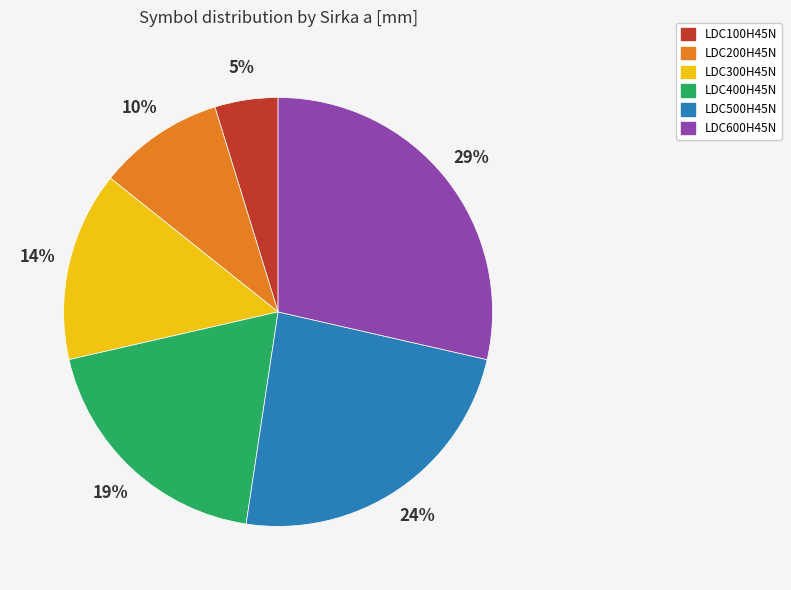

The LDC100H45N slice represents 5% of the pie. True or false?

True